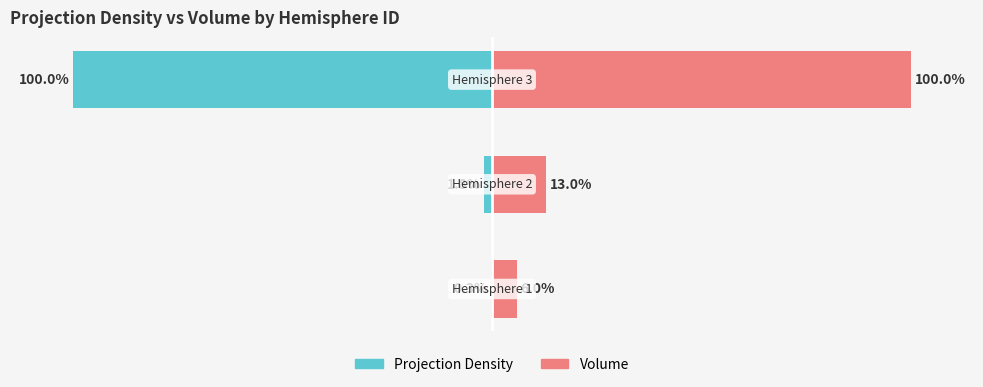

Is the value of Volume at 1 greater than the value of Projection Density at 2?

Yes